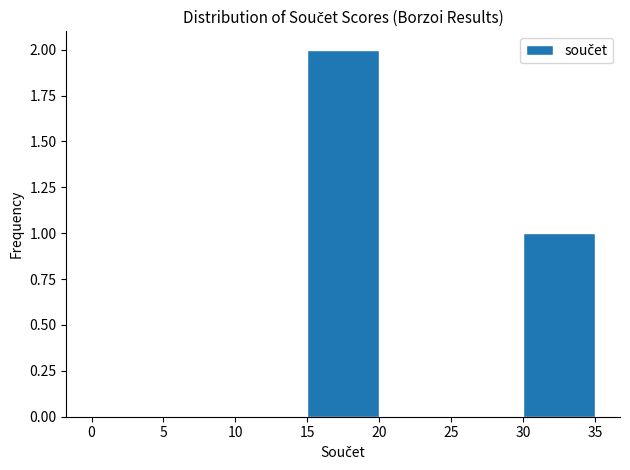

Over which range of the x-axis is the bar tallest?

15 to 20